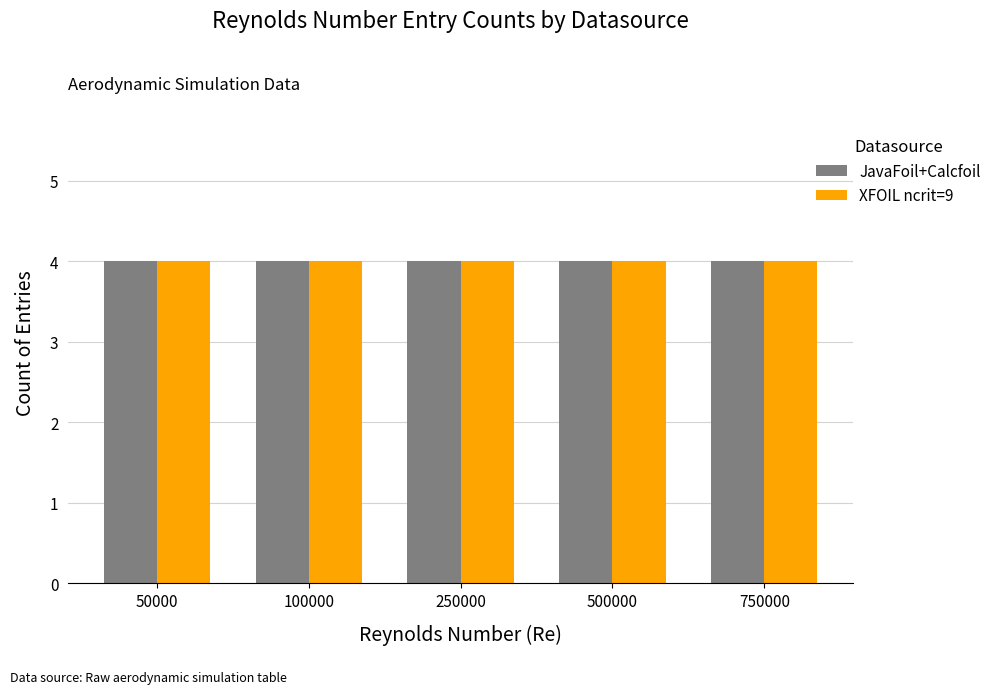

At which label does XFOIL ncrit=9 reach its minimum?

50000